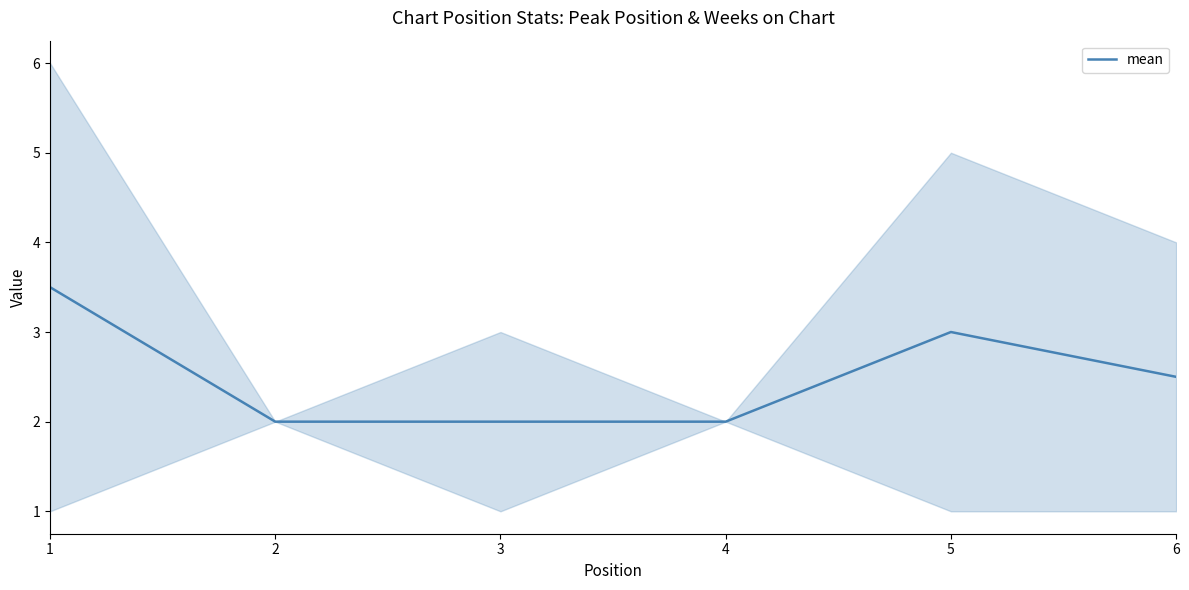

List the labels in order of value, largest first.

1, 5, 6, 2, 3, 4